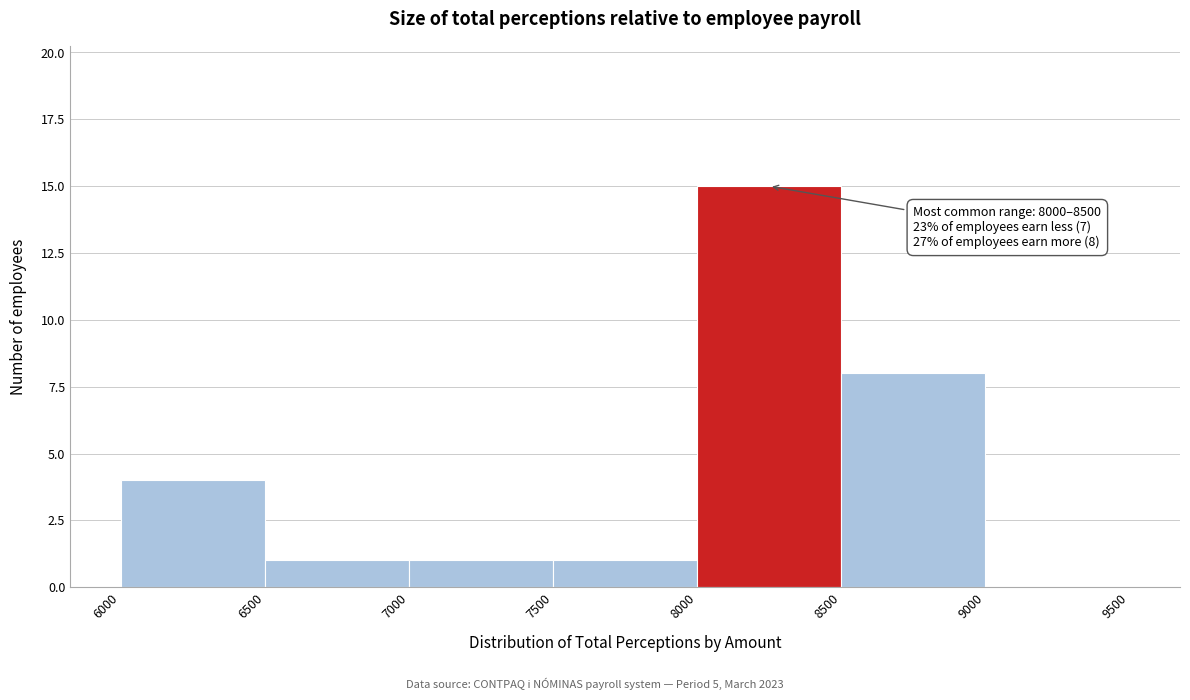

Over which range of the x-axis is the bar tallest?

8000 to 8500